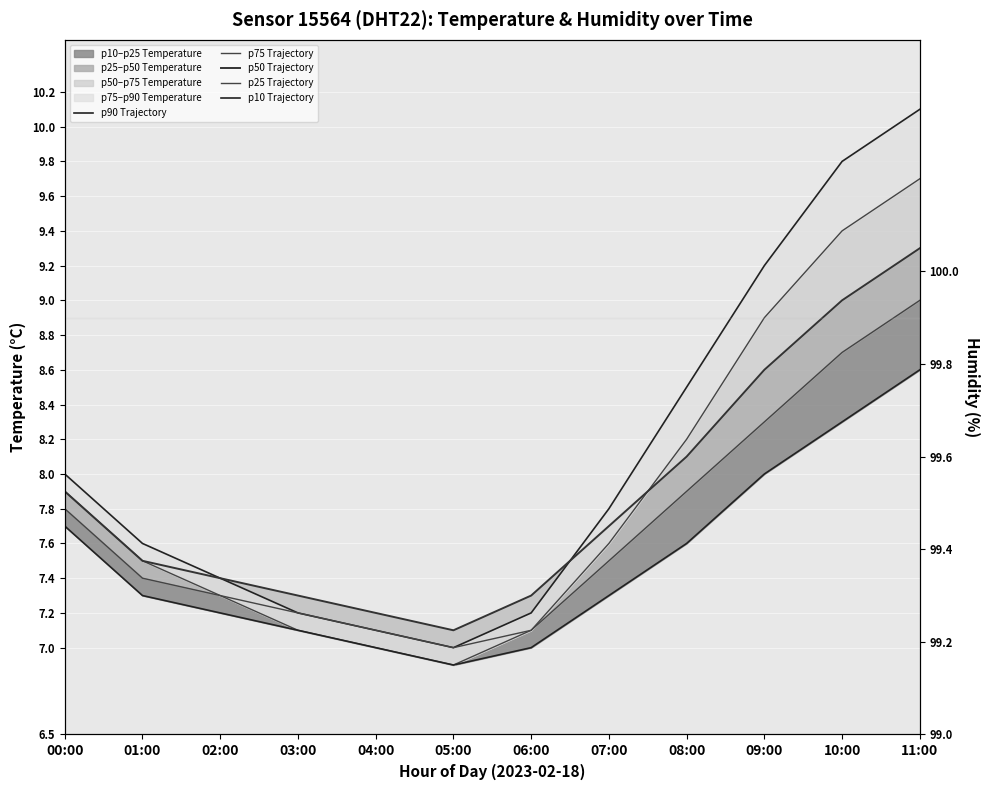

How many lines are shown in the chart?

5